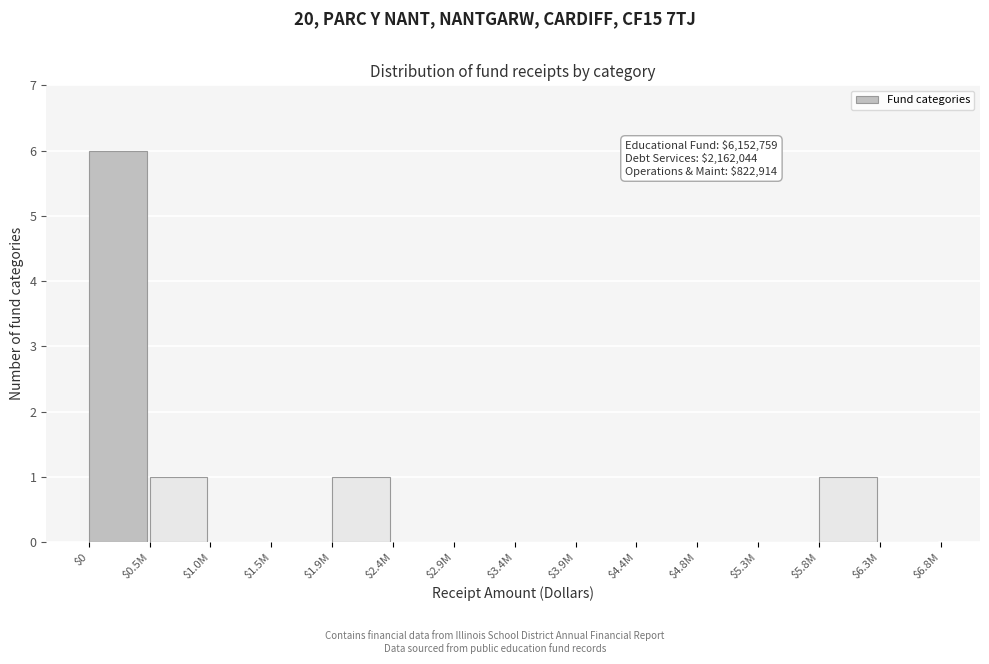

The chart shows a value of 0 at $2.9M. True or false?

True